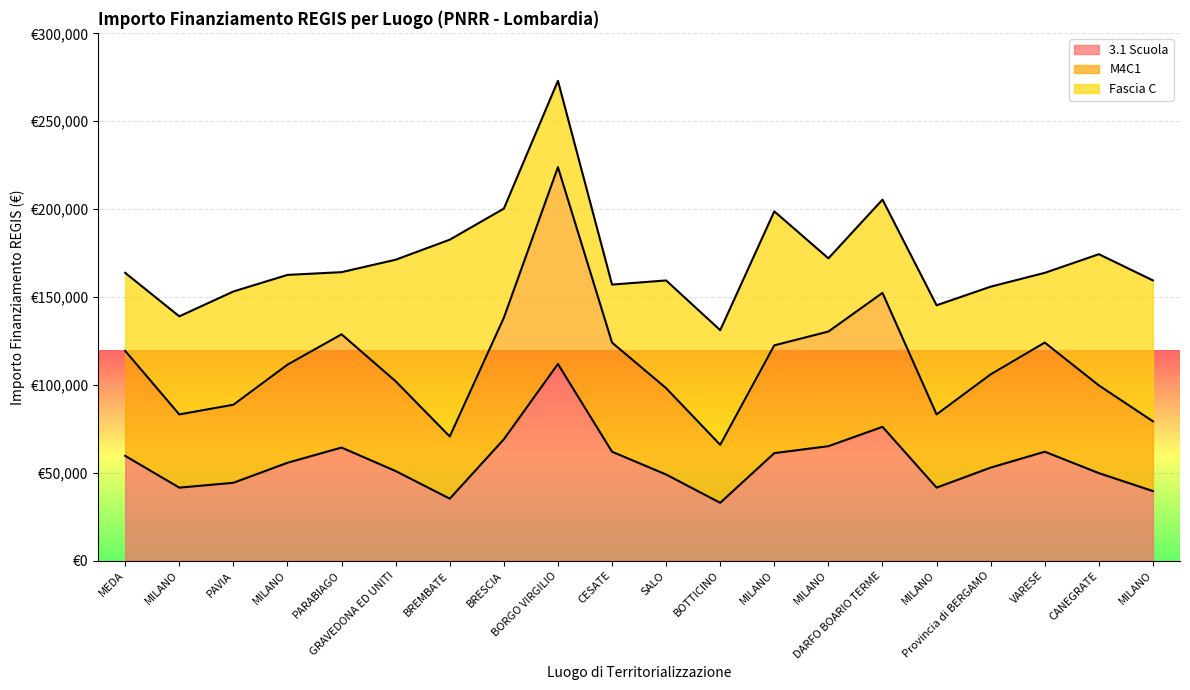

At which category does M4C1 reach its first local valley?

MILANO